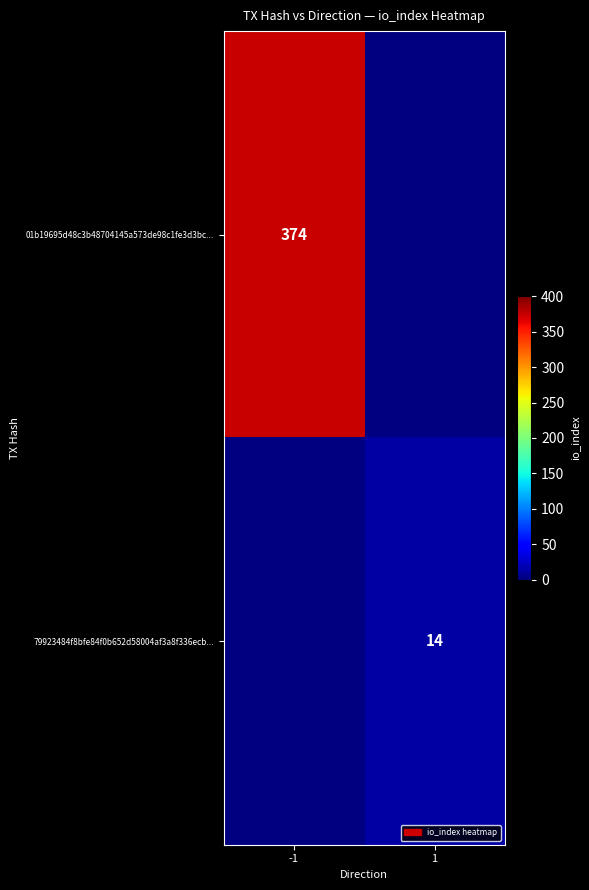

Is it true that 01b19695d48c3b48704145a573de98c1fe3d3bc... equals 502.7 at -1?

False